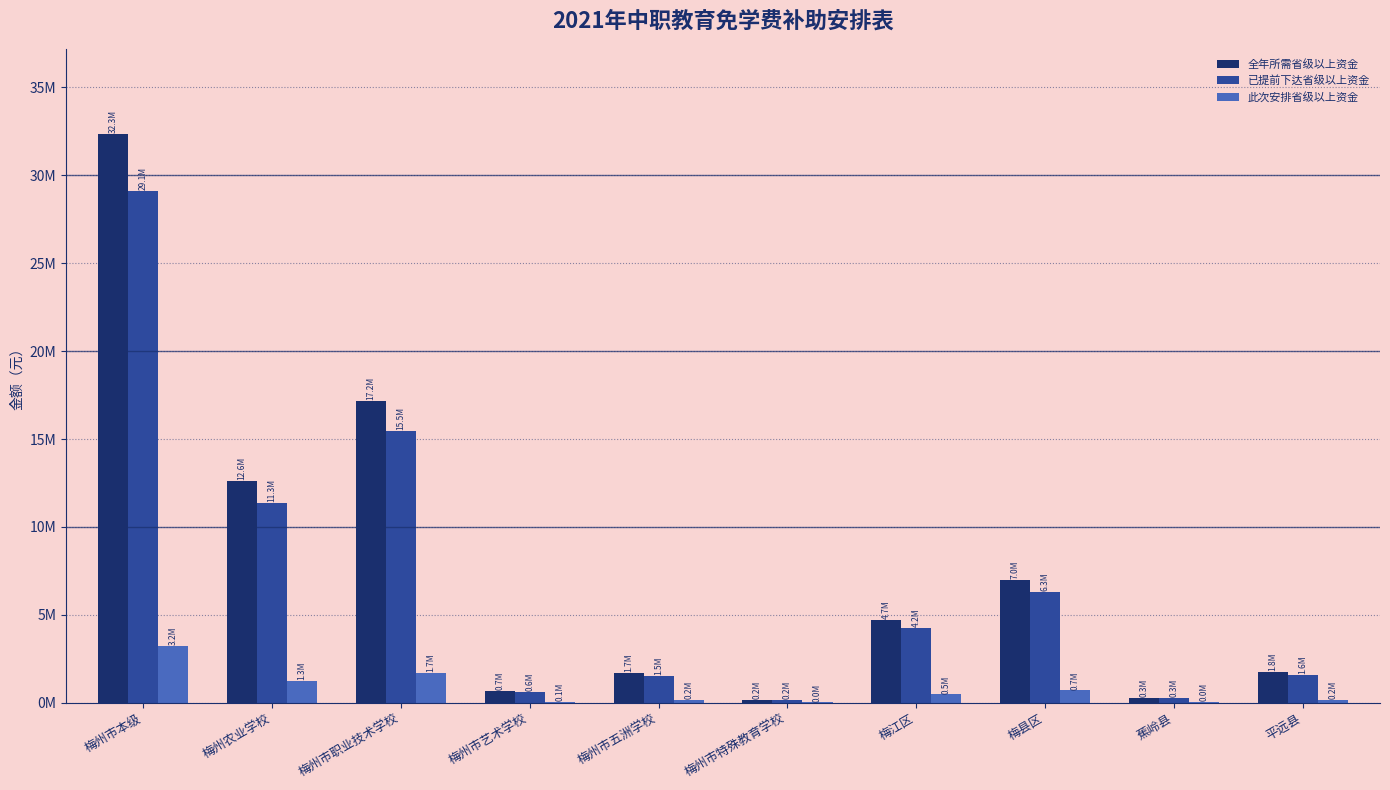

The value of 此次安排省级以上资金 at 梅州市艺术学校 is 110419.9. True or false?

False